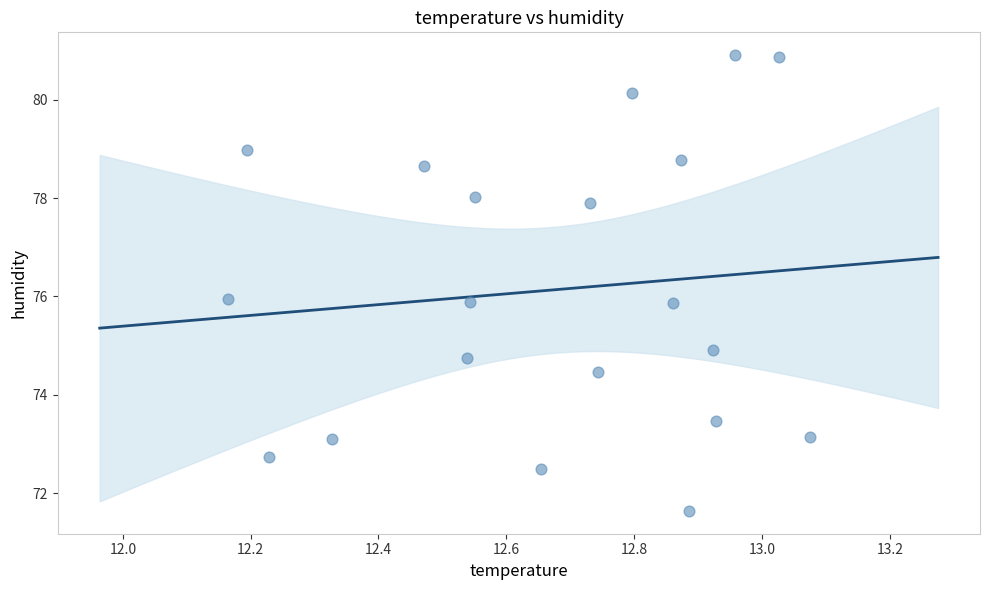

What is the range of X values (max minus min)?

0.9